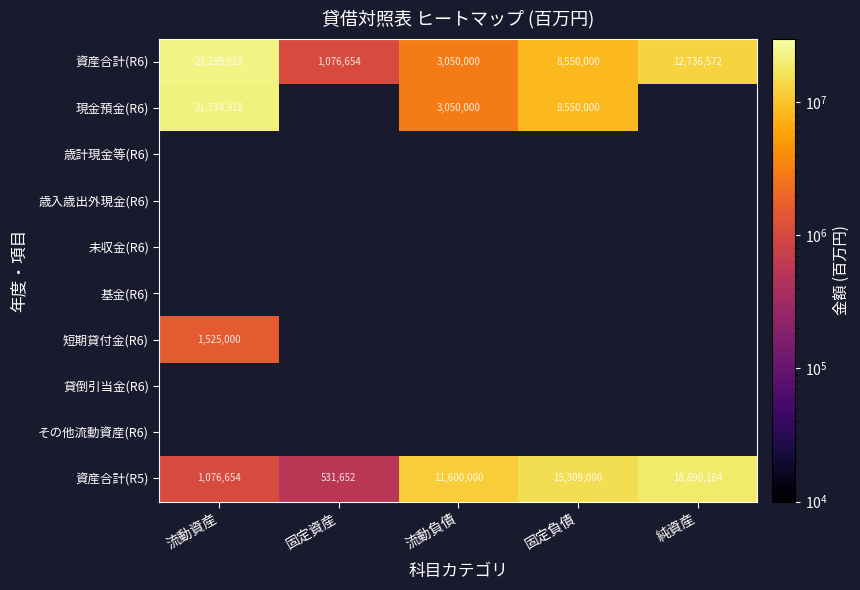

Is the value of 資産合計(R6) at 流動資産 greater than the value of 資産合計(R5) at 流動負債?

Yes